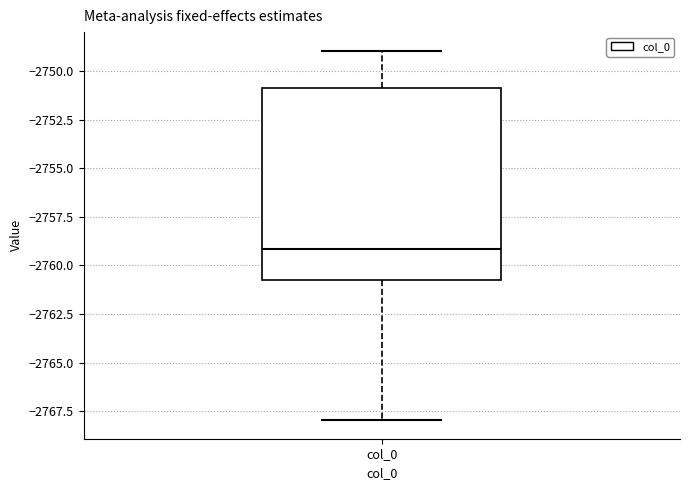

Read this box plot against the y-axis: the position of the median line, the range covered by the box, and the ends of both whiskers. The values are not printed on the chart, so give them approximately, as read against the axis.

median -2759, box -2761 to -2751, whiskers -2768 to -2749